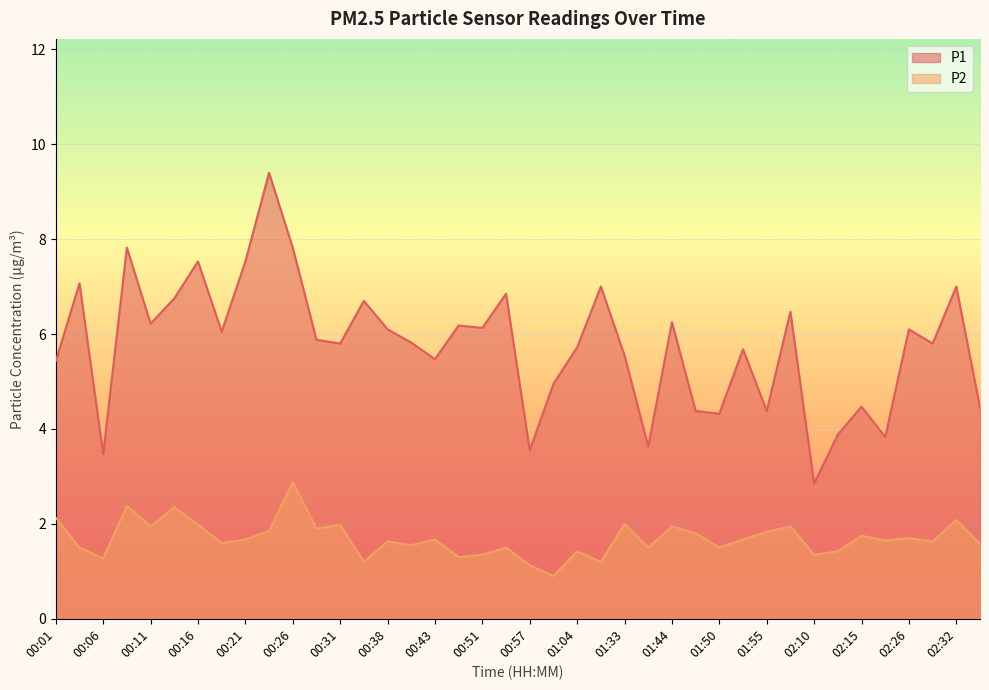

Which category has the lowest value in the P2 series?

00:59